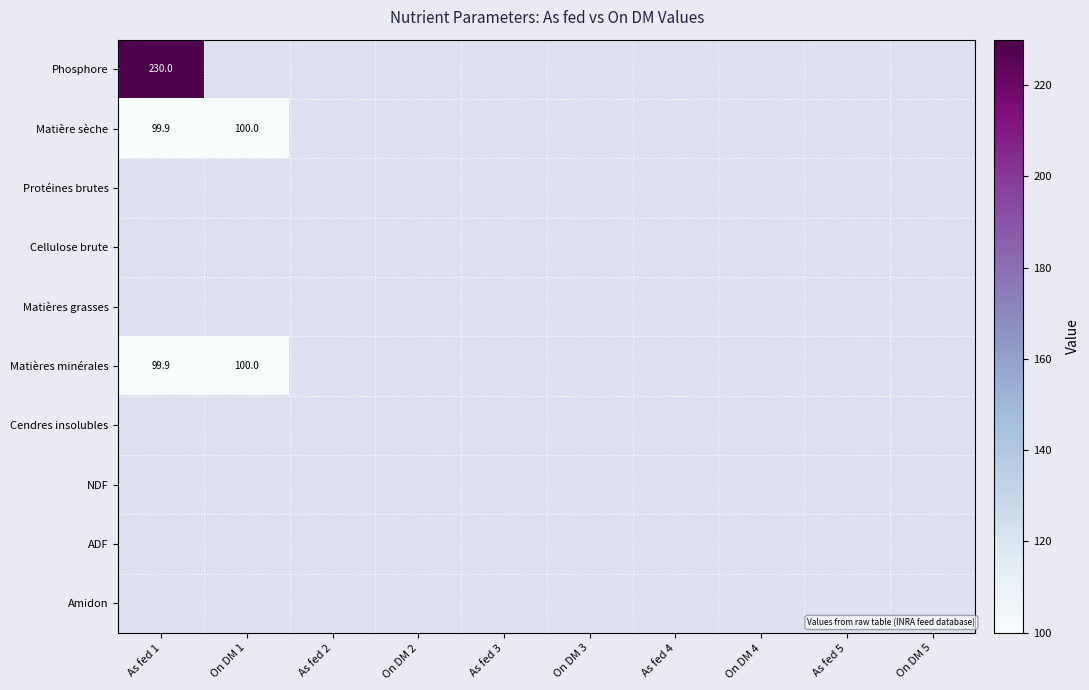

Rank the categories by Matières grasses value from lowest to highest.

As fed 1, On DM 1, As fed 2, On DM 2, As fed 3, On DM 3, As fed 4, On DM 4, As fed 5, On DM 5